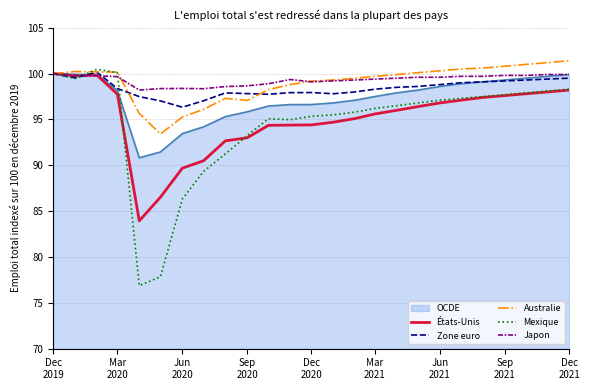

What is the maximum value for Zone euro?

100.2